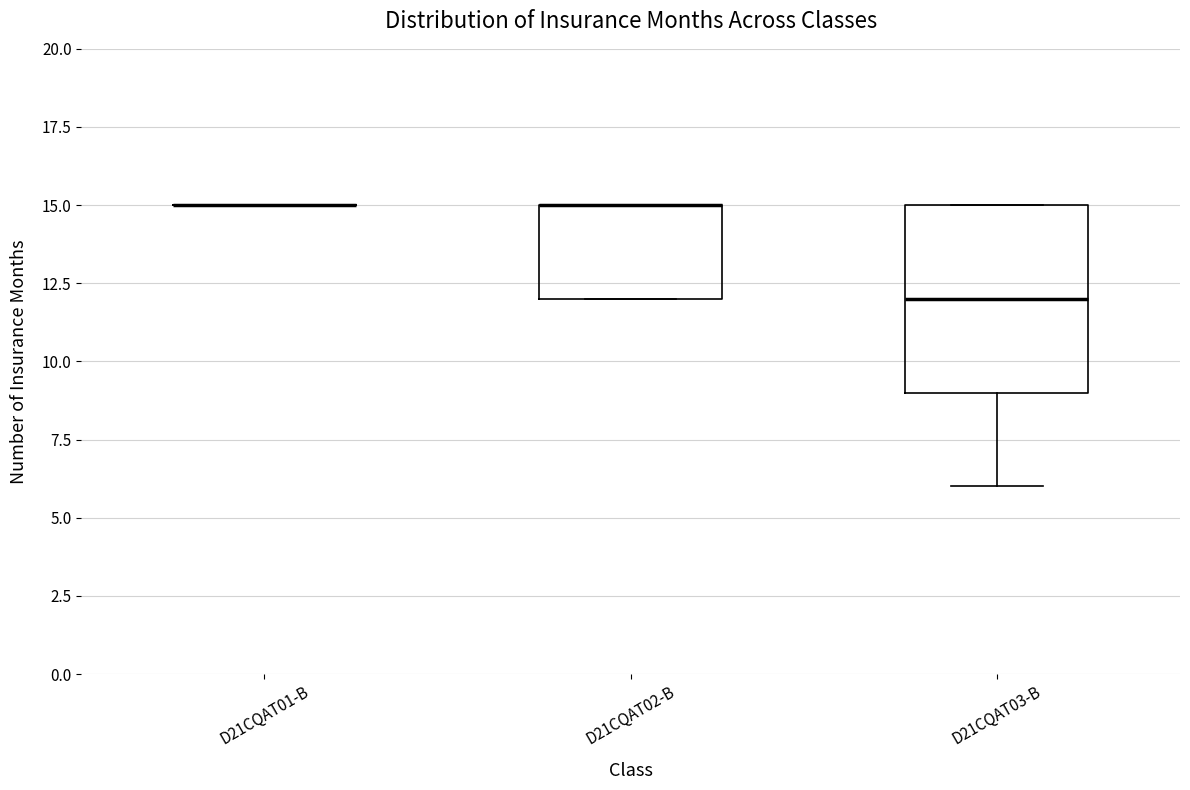

Reading left to right, transcribe this box plot: for each box, give where its median line is, the range the box spans, and where its two whiskers end, as read against the y-axis. The values are not printed on the chart, so give them approximately, as read against the axis.

D21CQAT01-B: box collapsed to a line at 15, whiskers 15 to 15
D21CQAT02-B: median 15 (drawn on the box's upper edge), box 12 to 15, whiskers 12 to 15
D21CQAT03-B: median 12, box 9 to 15, whiskers 6 to 15